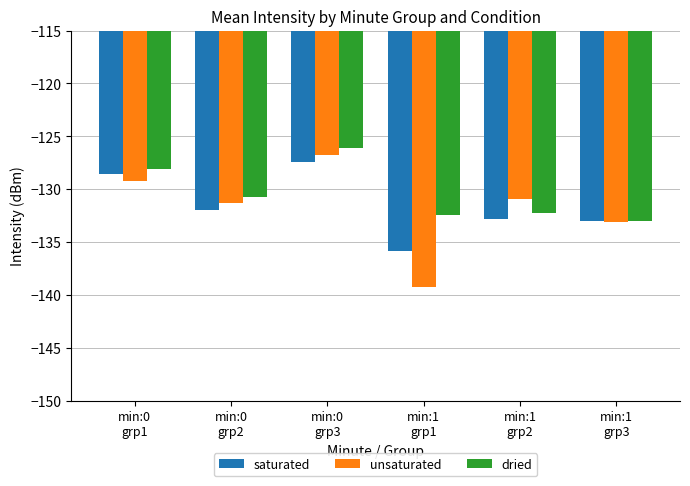

What is the smallest value displayed?

-139.3